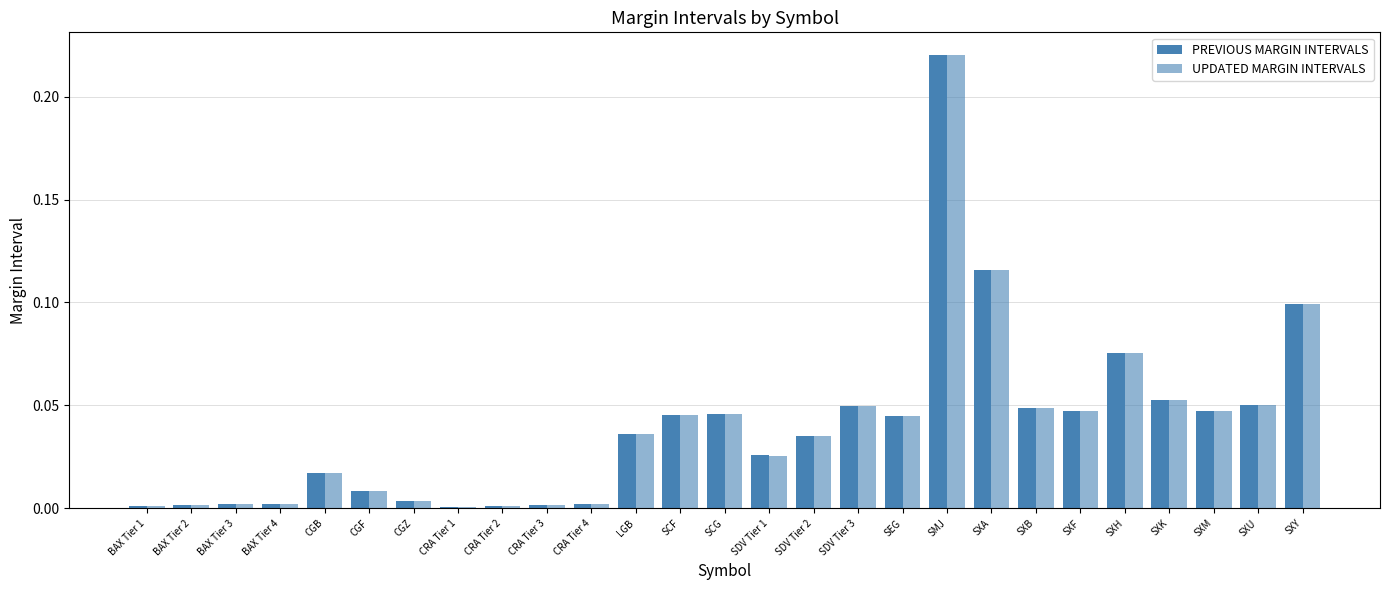

Which has a higher value, SEG or CRA Tier 4?

SEG